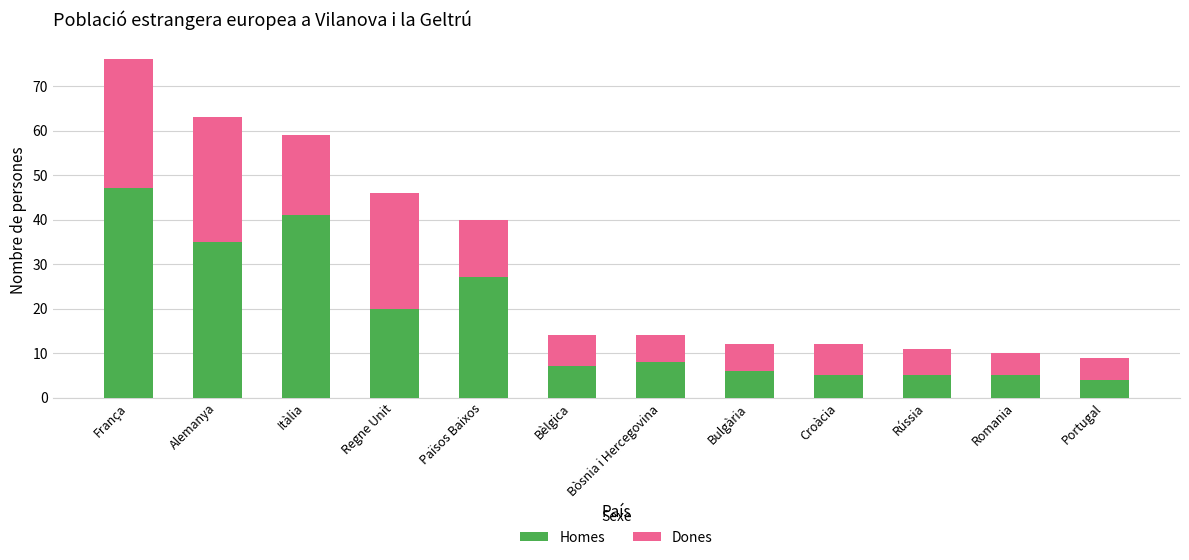

True or false: Homes has a value of 4 at Bòsnia i Hercegovina.

False